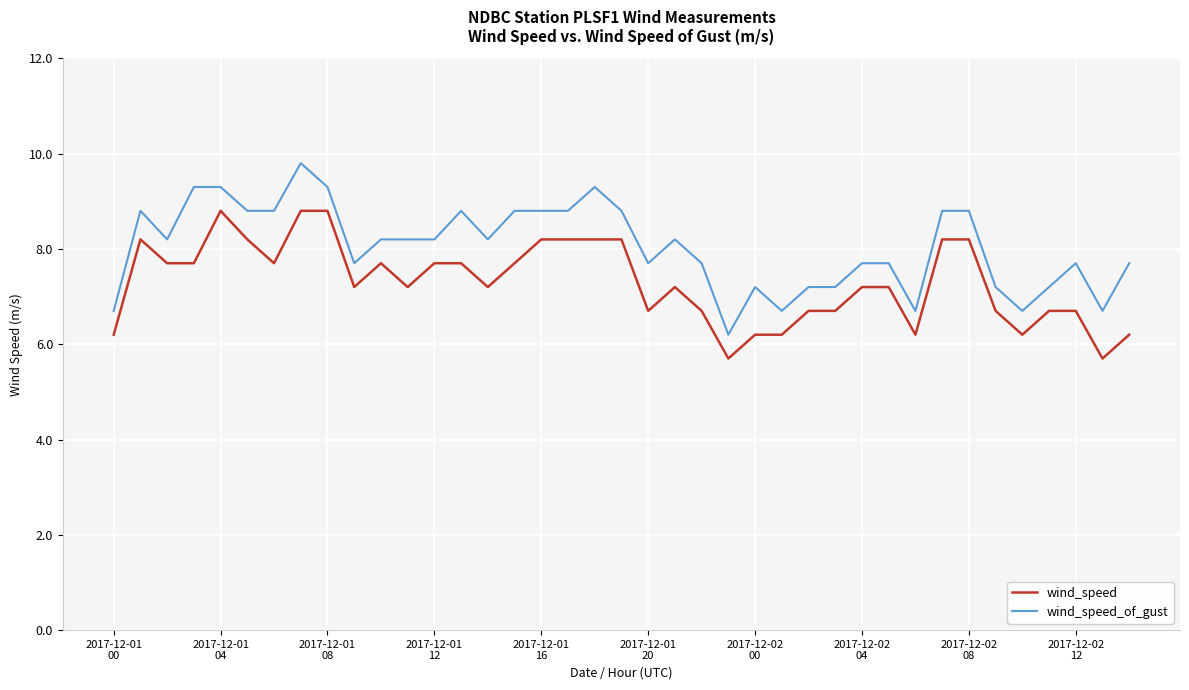

True or false: wind_speed and wind_speed_of_gust intersect in this chart.

False